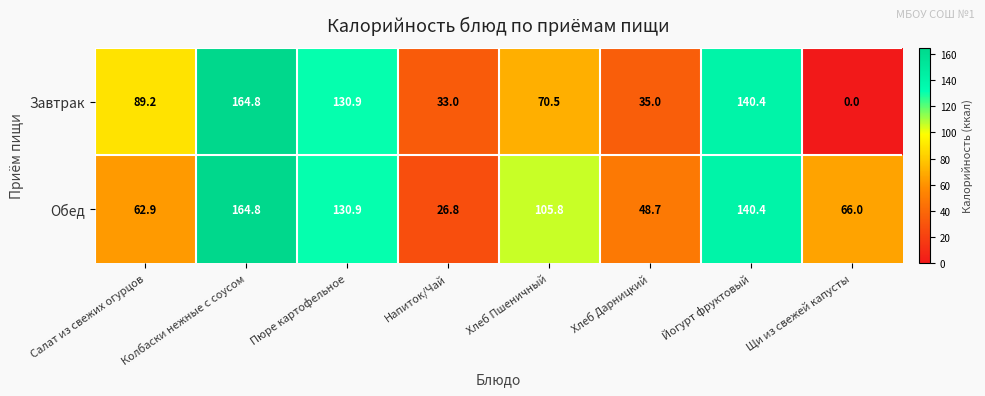

At which category is the sum across all series the highest?

Колбаски нежные с соусом